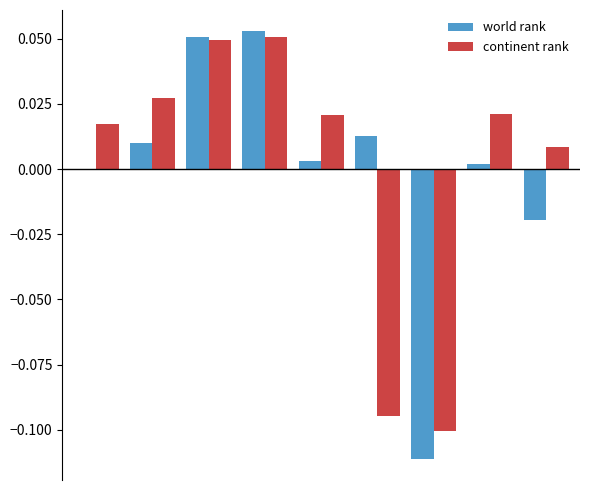

How many groups of bars are there?

9